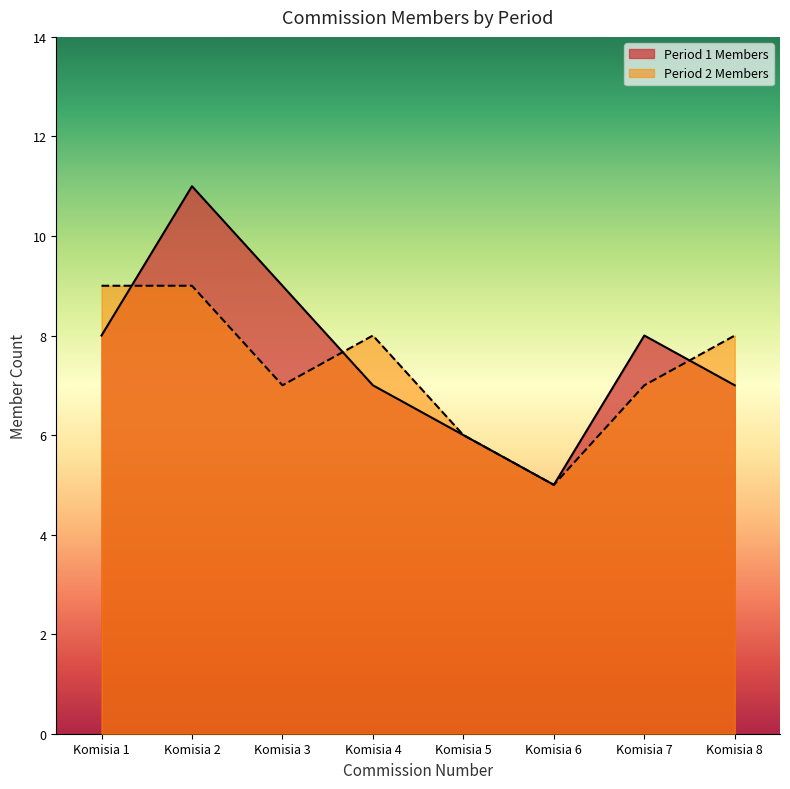

In Period 1 Members, how many points are lower than both neighbors (excluding endpoints)?

1